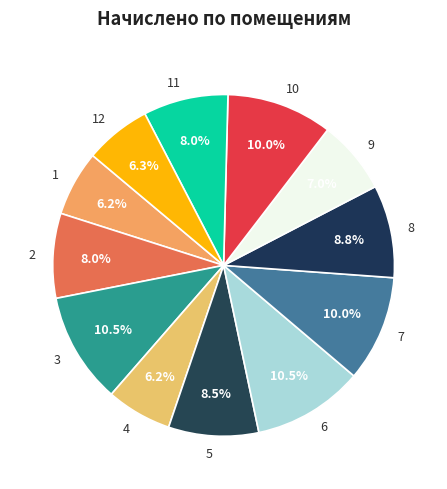

To the nearest percent, what is the average slice percentage?

8%